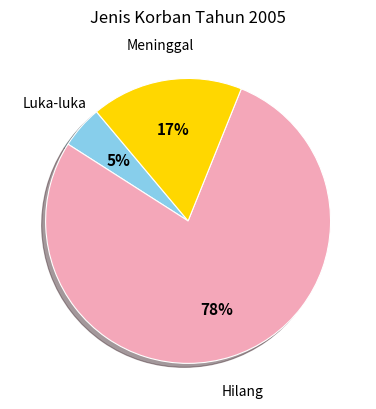

To the nearest percent, what is the difference between the largest and smallest slice percentages?

73%